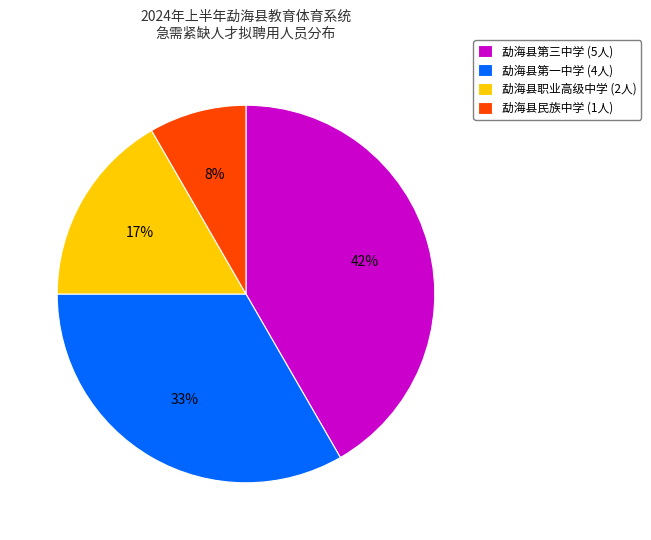

Rank the categories by value from lowest to highest.

勐海县民族中学, 勐海县职业高级中学, 勐海县第一中学, 勐海县第三中学